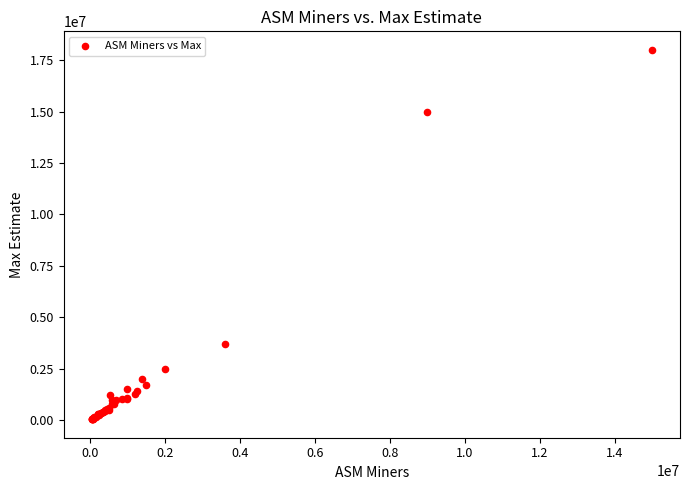

What Y value in the scatter plot is closest to 9025000?

3700000